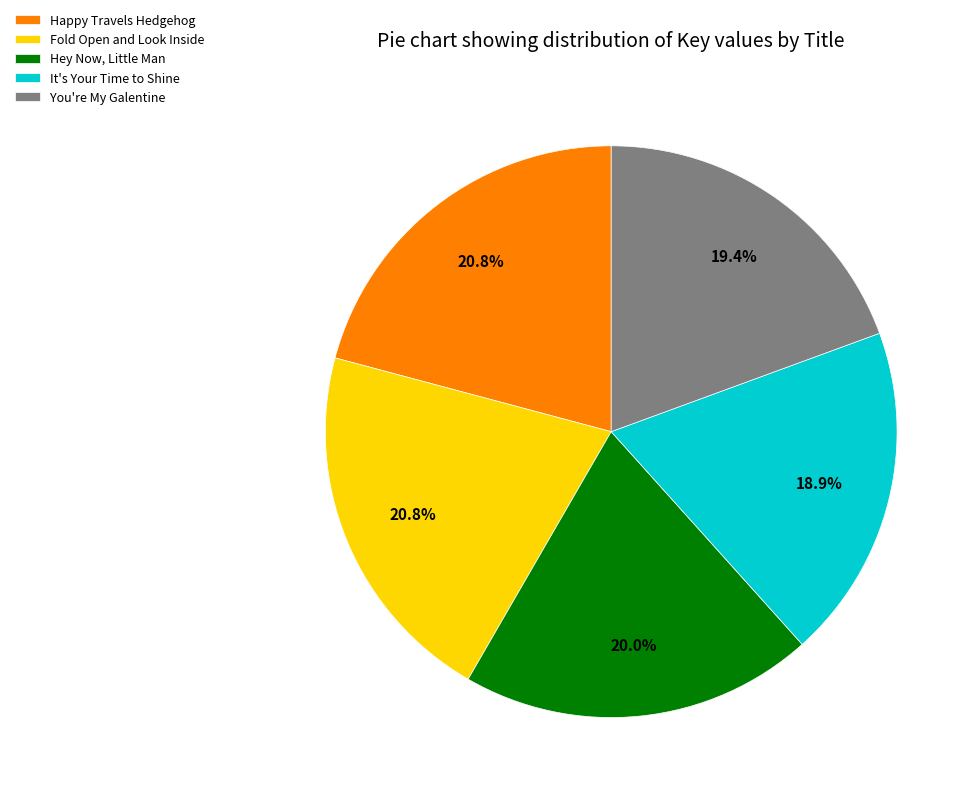

To the nearest percent, what portion does Fold Open and Look Inside represent?

21%